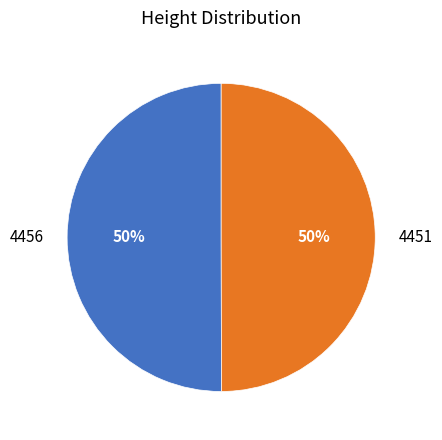

Count the number of slices in the pie.

2